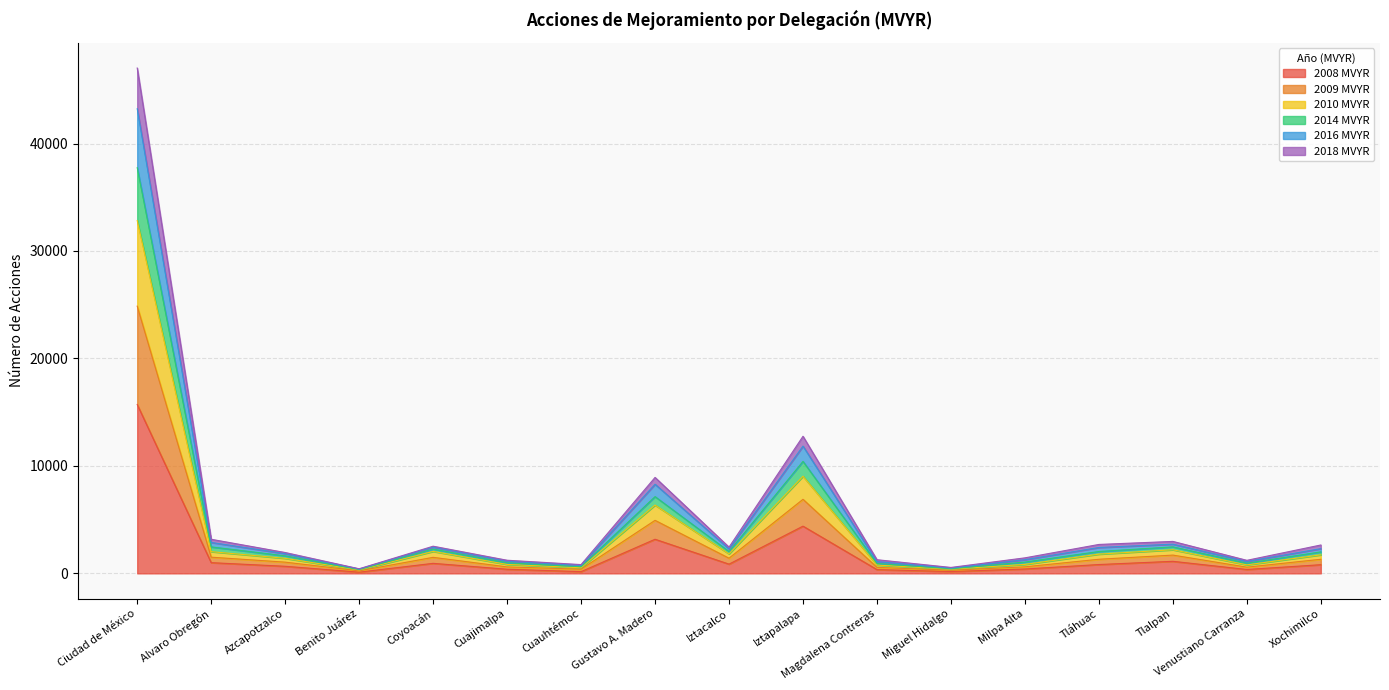

True or false: 2018 MVYR and 2008 MVYR cross at least once.

False